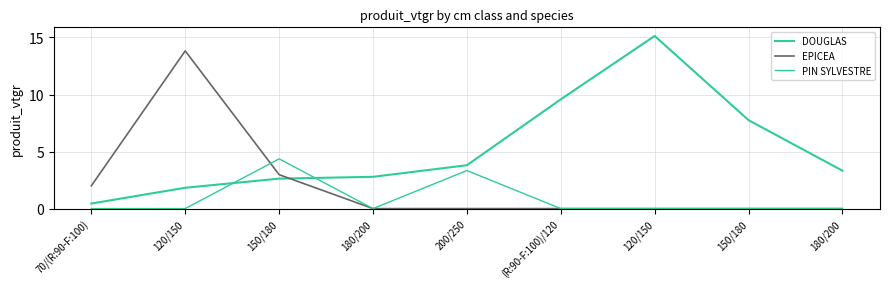

The value of EPICEA at 70/(R:90-F:100) is 2.9. True or false?

False